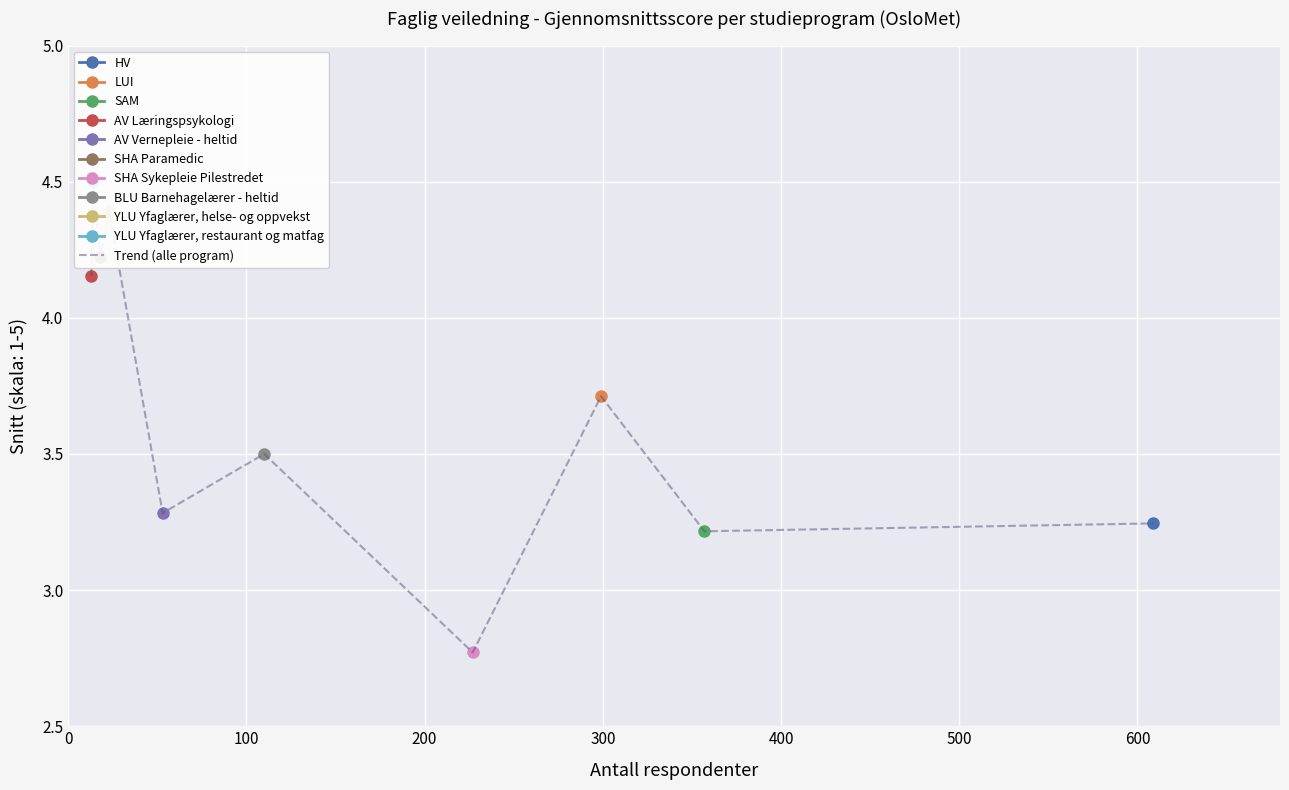

What is the value of the 9th point from the left?

3.2